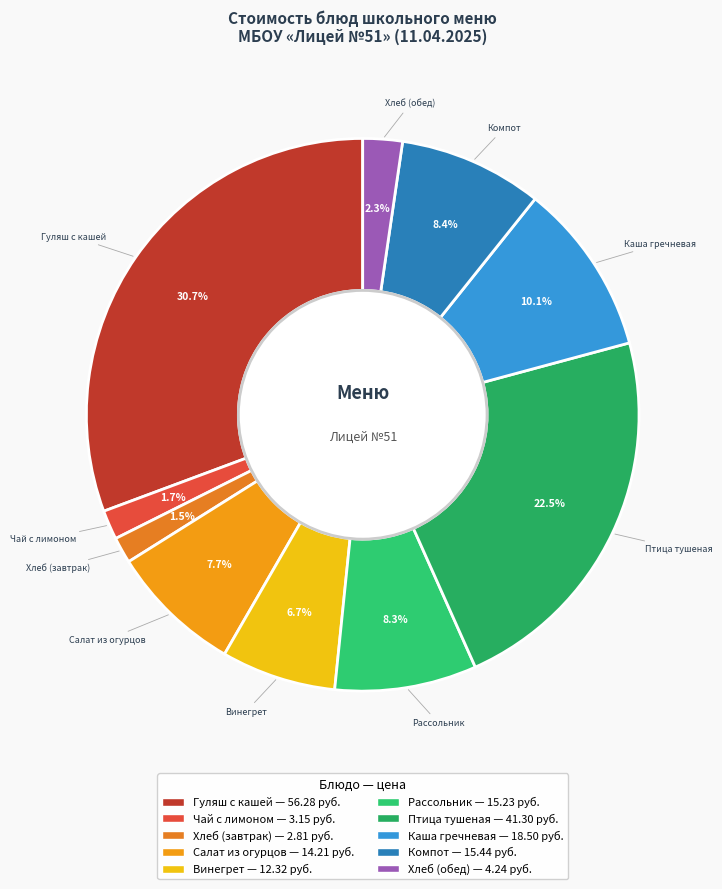

Between Каша гречневая and Рассольник, which is larger?

Каша гречневая